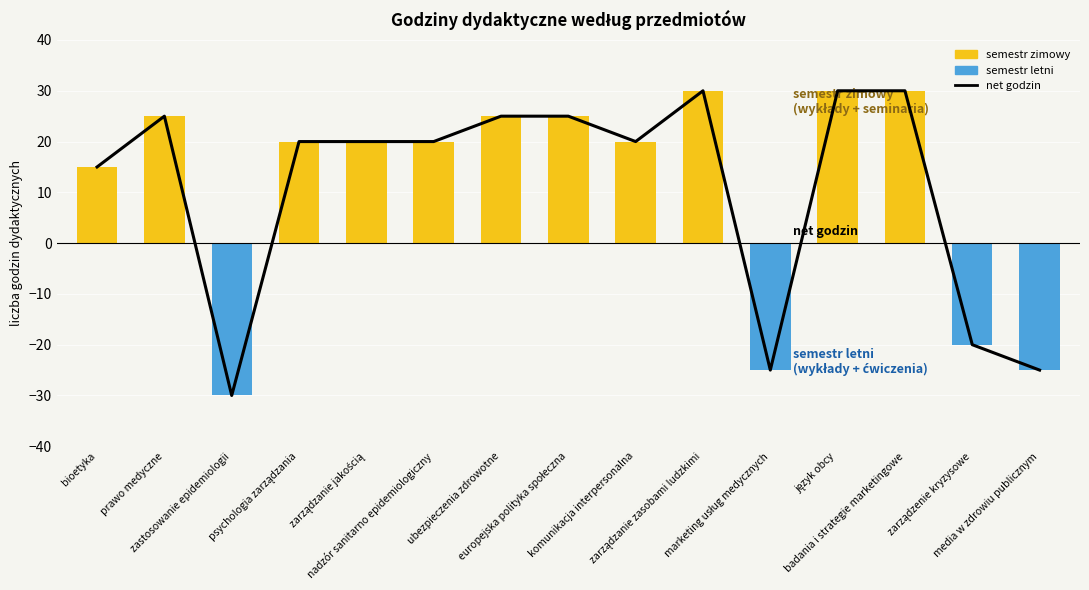

Reading right to left, transcribe all the data shown in this chart.

net godzin: media w zdrowiu publicznym=-25	zarządzenie kryzysowe=-20	badania i strategie marketingowe=30	język obcy=30	marketing usług medycznych=-25	zarządzanie zasobami ludzkimi=30	komunikacja interpersonalna=20	europejska polityka społeczna=25	ubezpieczenia zdrowotne=25	nadzór sanitarno epidemiologiczny=20	zarządzanie jakością=20	psychologia zarządzania=20	zastosowanie epidemiologii=-30	prawo medyczne=25	bioetyka=15
ogólna liczba godzin (semestr zimowy): media w zdrowiu publicznym=0	zarządzenie kryzysowe=0	badania i strategie marketingowe=30	język obcy=30	marketing usług medycznych=0	zarządzanie zasobami ludzkimi=30	komunikacja interpersonalna=20	europejska polityka społeczna=25	ubezpieczenia zdrowotne=25	nadzór sanitarno epidemiologiczny=20	zarządzanie jakością=20	psychologia zarządzania=20	zastosowanie epidemiologii=0	prawo medyczne=25	bioetyka=15
ogólna liczba godzin (semestr letni): media w zdrowiu publicznym=-25	zarządzenie kryzysowe=-20	badania i strategie marketingowe=0	język obcy=0	marketing usług medycznych=-25	zarządzanie zasobami ludzkimi=0	komunikacja interpersonalna=0	europejska polityka społeczna=0	ubezpieczenia zdrowotne=0	nadzór sanitarno epidemiologiczny=0	zarządzanie jakością=0	psychologia zarządzania=0	zastosowanie epidemiologii=-30	prawo medyczne=0	bioetyka=0